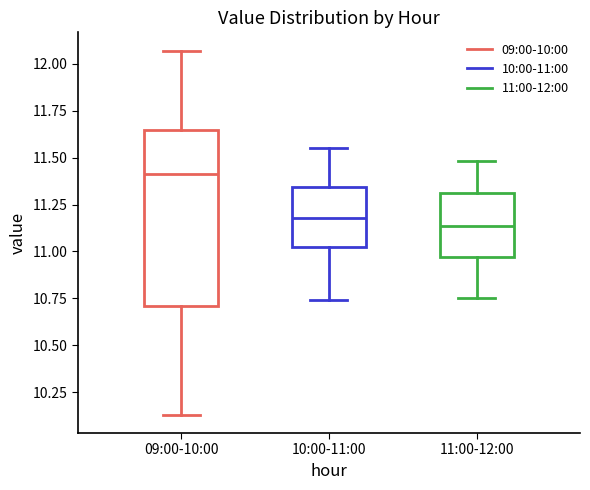

Reading left to right, transcribe this box plot: for each box, give where its median line is, the range the box spans, and where its two whiskers end, as read against the y-axis. The values are not printed on the chart, so give them approximately, as read against the axis.

09:00-10:00: median 11.40, box 10.70 to 11.65, whiskers 10.15 to 12.05
10:00-11:00: median 11.20, box 11.05 to 11.35, whiskers 10.75 to 11.55
11:00-12:00: median 11.15, box 10.95 to 11.30, whiskers 10.75 to 11.50